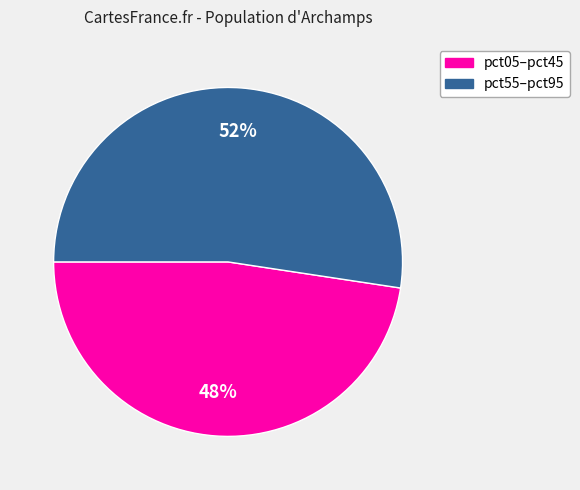

Is there a majority slice in this chart?

Yes